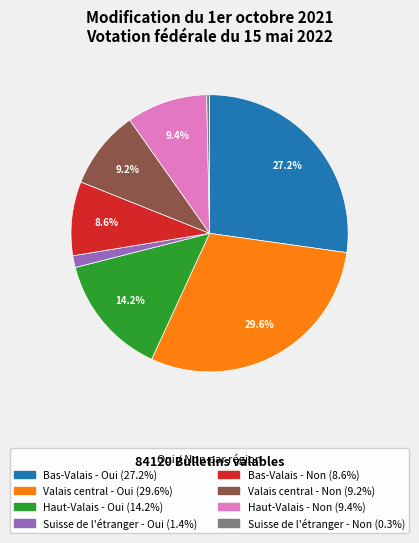

Does any single category account for the majority?

No